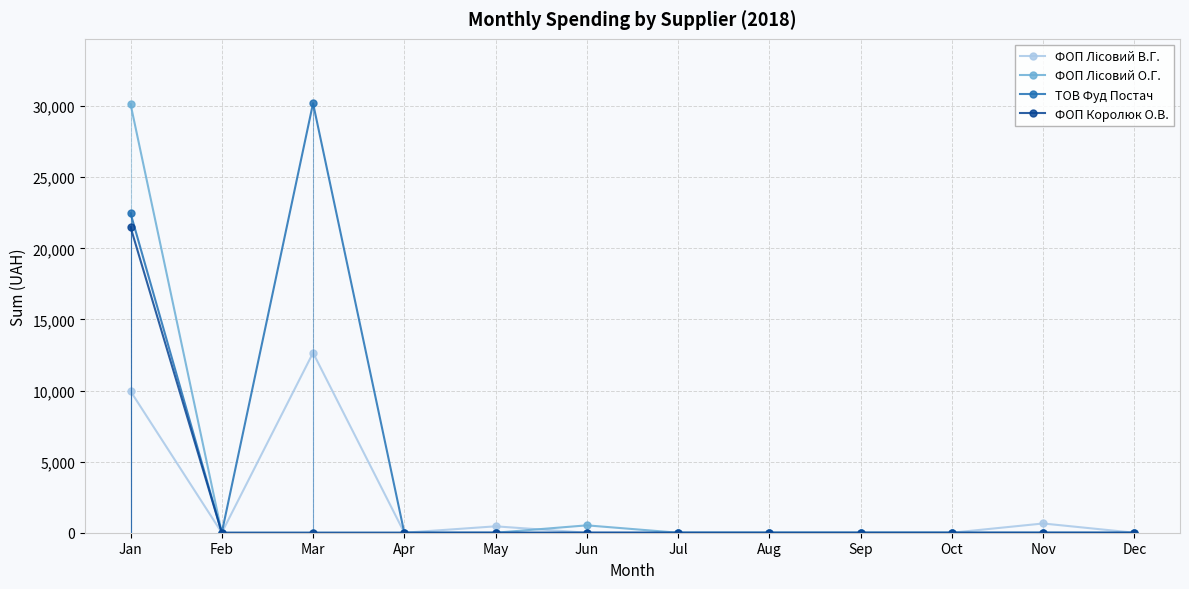

What is the difference between the highest and lowest values at Jun?

518.6